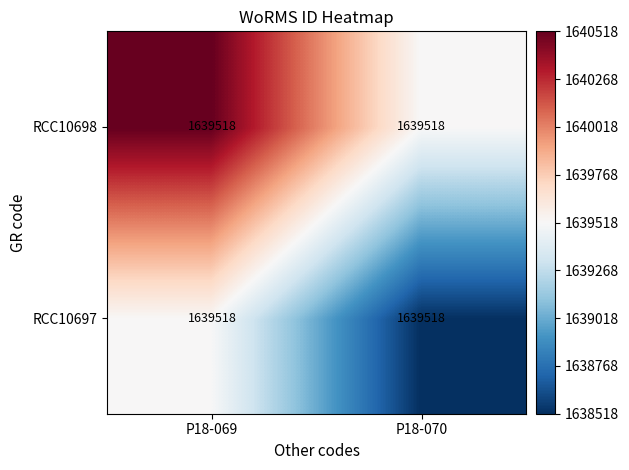

The RCC10698 series shows 1 at P18-069. True or false?

False